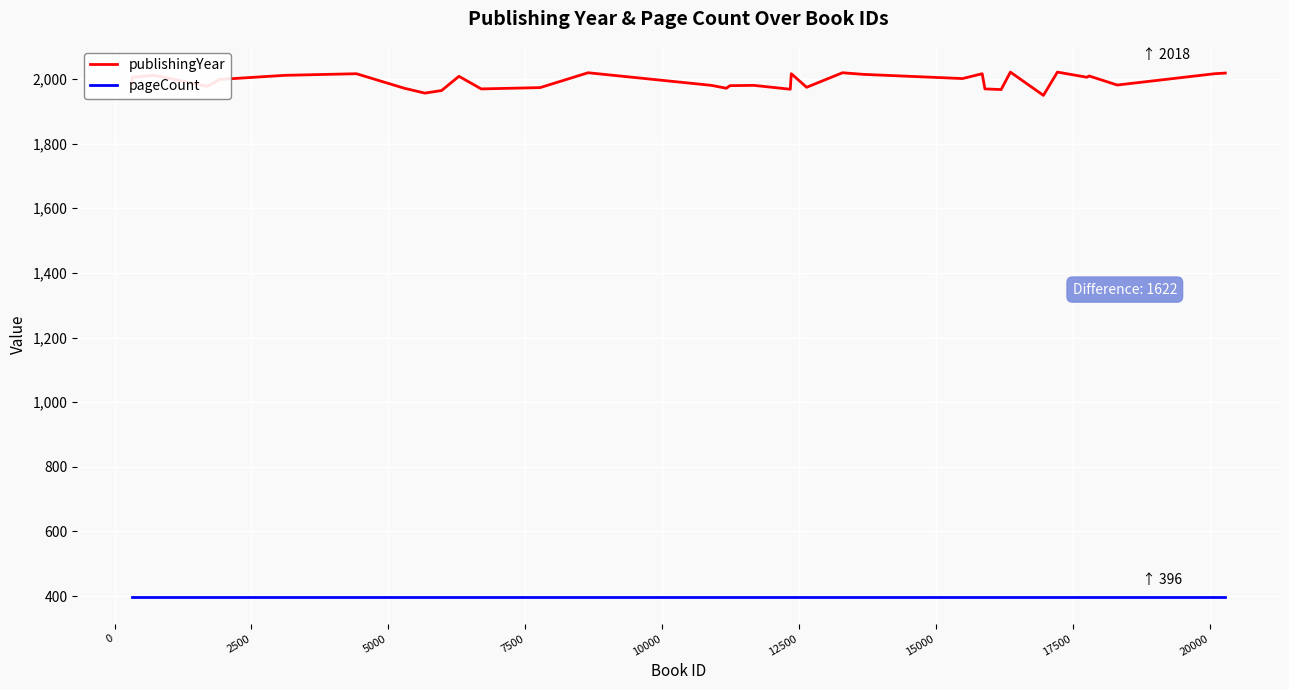

What is the minimum value for publishingYear?

1949